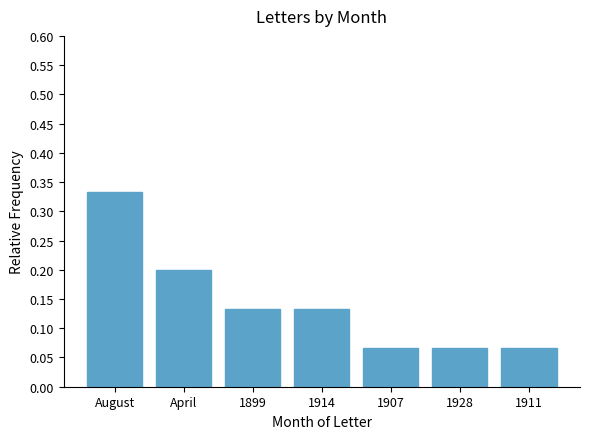

The chart shows a value of 0.1 at April. True or false?

False